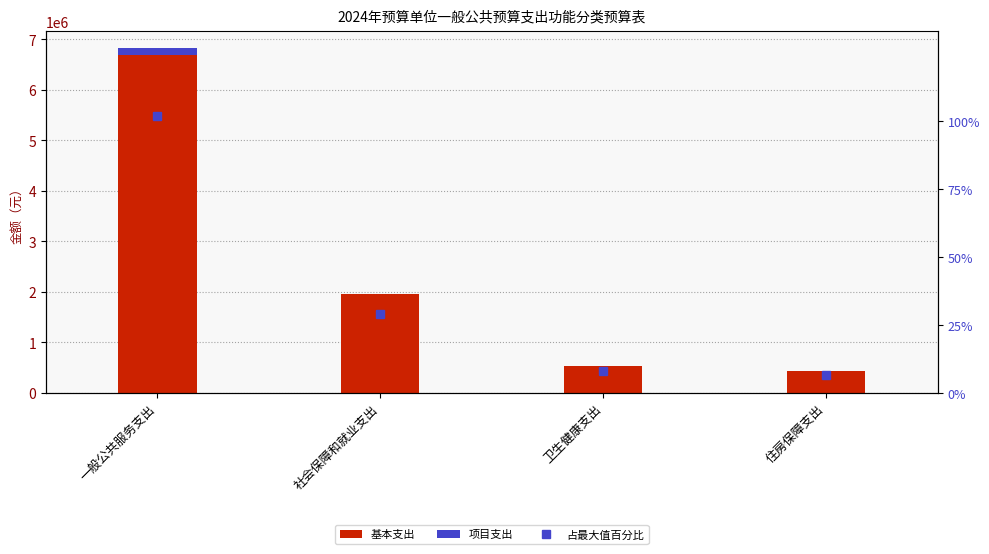

What is the sum of all 基本支出 values?

9613994.1